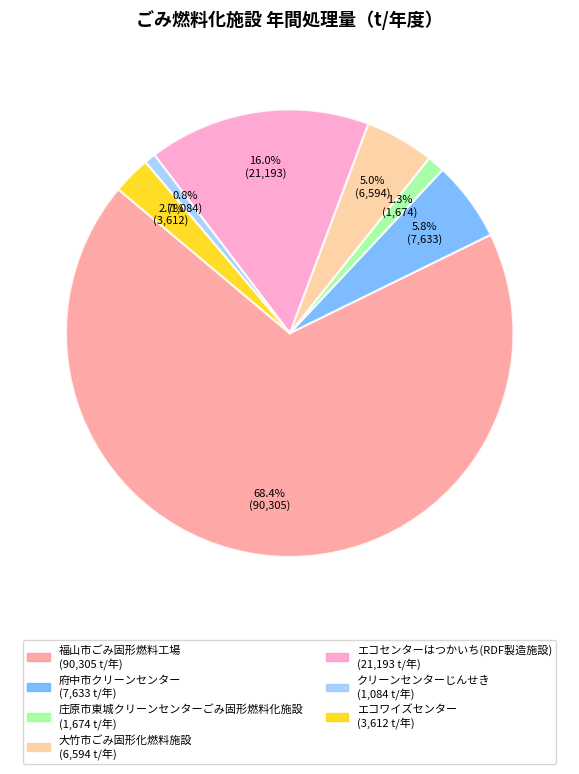

Count the number of slices in the pie.

7